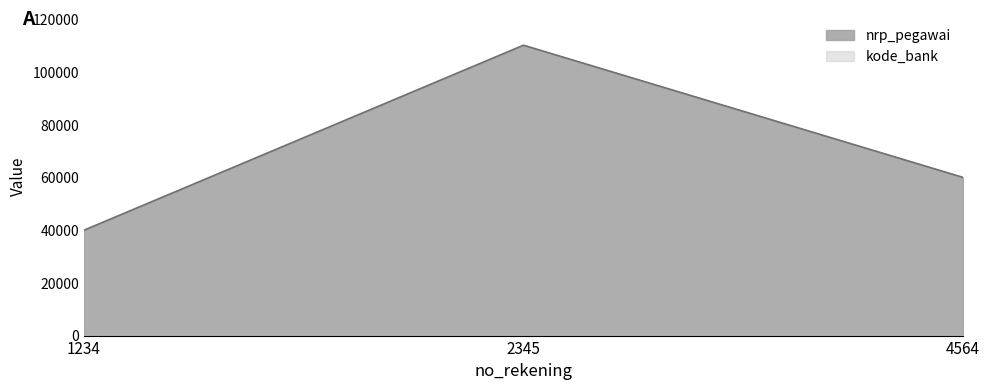

Rank the categories by value from lowest to highest.

1234, 4564, 2345